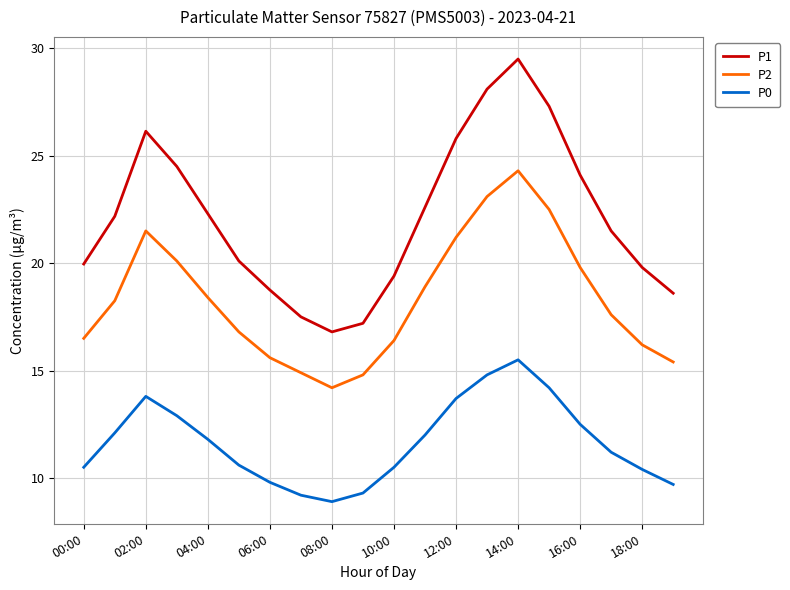

Which series has the largest total across all categories?

P1